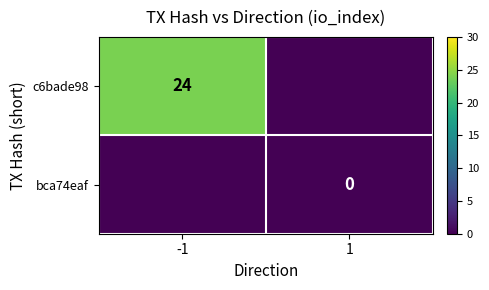

True or false: c6bade98 has a value of 24 at -1.

True